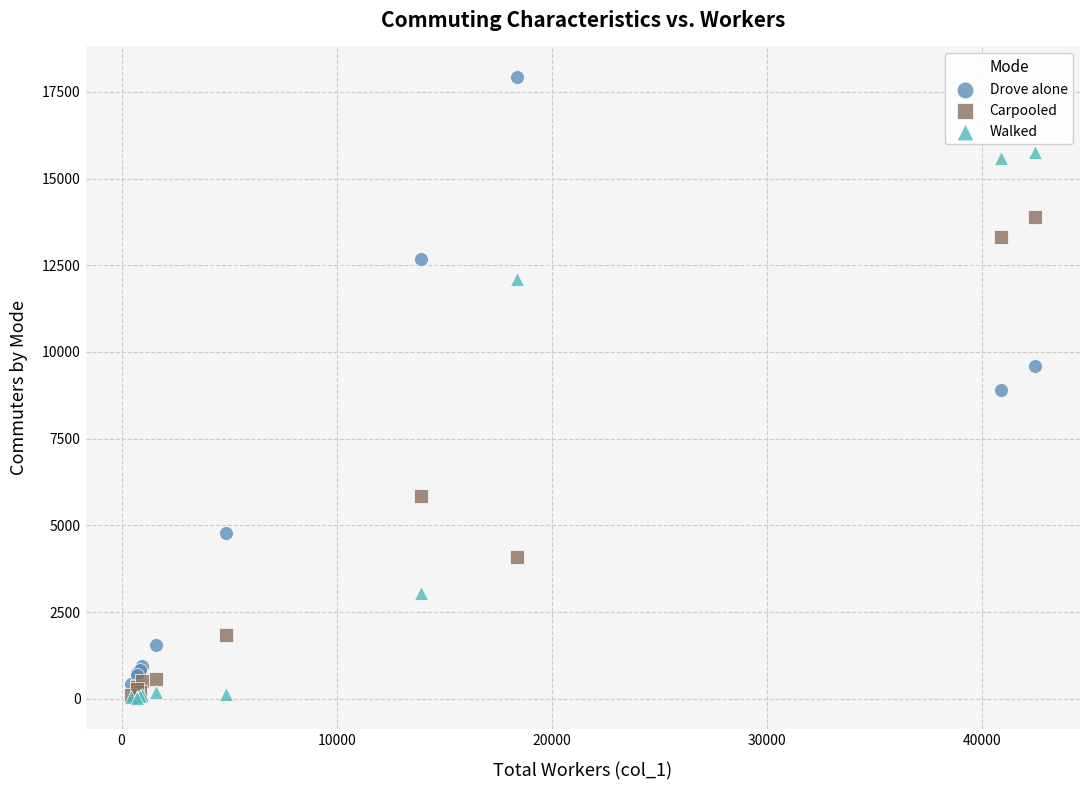

What are all the series names shown in the legend?

Drove alone, Carpooled, Walked